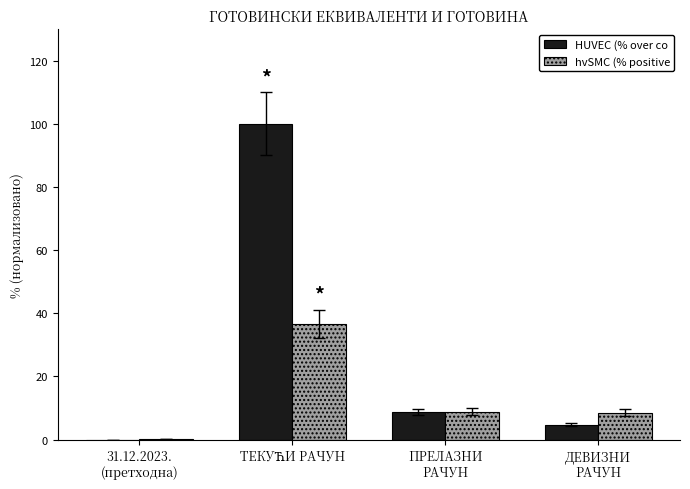

What is the sum of all hvSMC (% positive values?

54.2